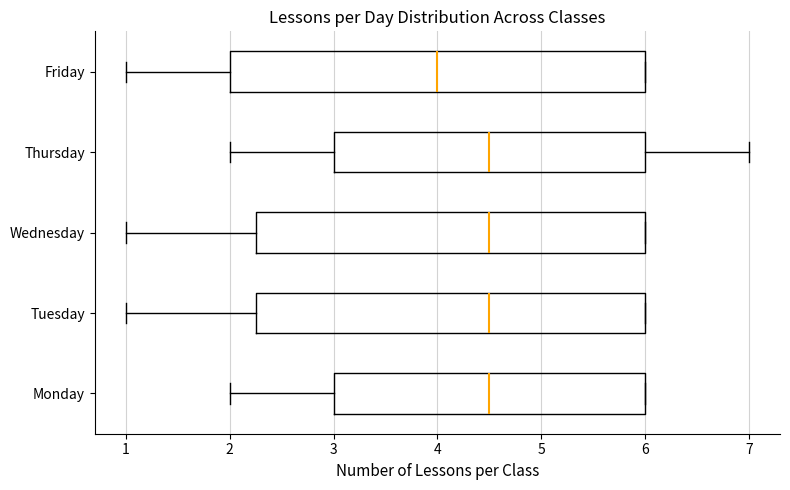

Reading bottom to top, transcribe this box plot: for each box, give where its median line is, the range the box spans, and where its two whiskers end, as read against the x-axis. The values are not printed on the chart, so give them approximately, as read against the axis.

Monday: median 4.5, box 3.0 to 6.0, whiskers 2.0 to 6.0
Tuesday: median 4.5, box 2.3 to 6.0, whiskers 1.0 to 6.0
Wednesday: median 4.5, box 2.3 to 6.0, whiskers 1.0 to 6.0
Thursday: median 4.5, box 3.0 to 6.0, whiskers 2.0 to 7.0
Friday: median 4.0, box 2.0 to 6.0, whiskers 1.0 to 6.0